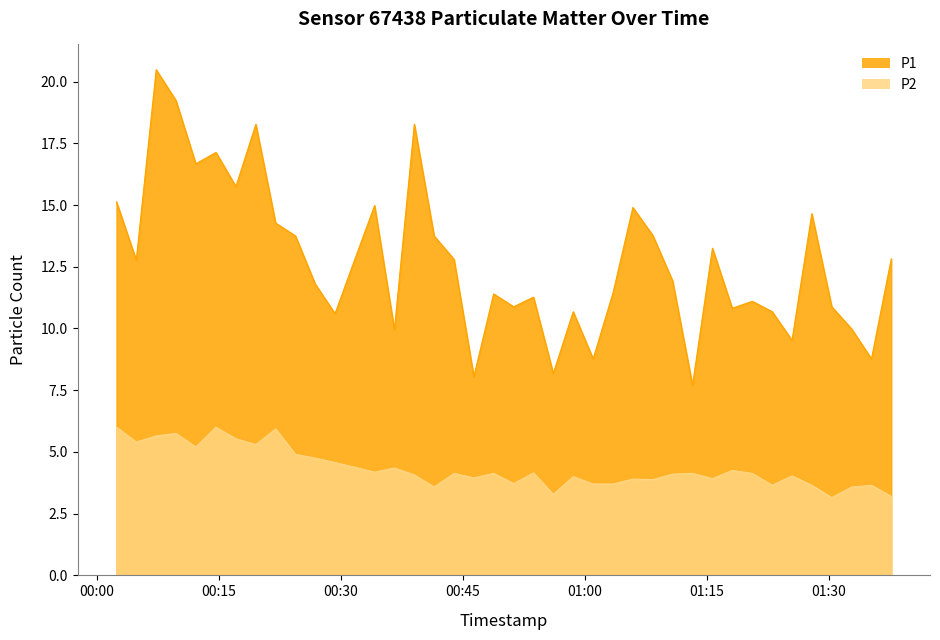

Rank the series by their average value, from lowest to highest.

P2, P1